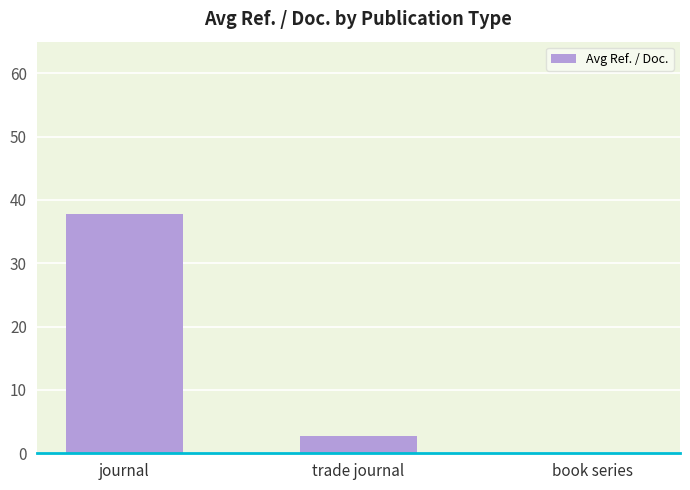

True or false: the data shows 64.0 at journal.

False